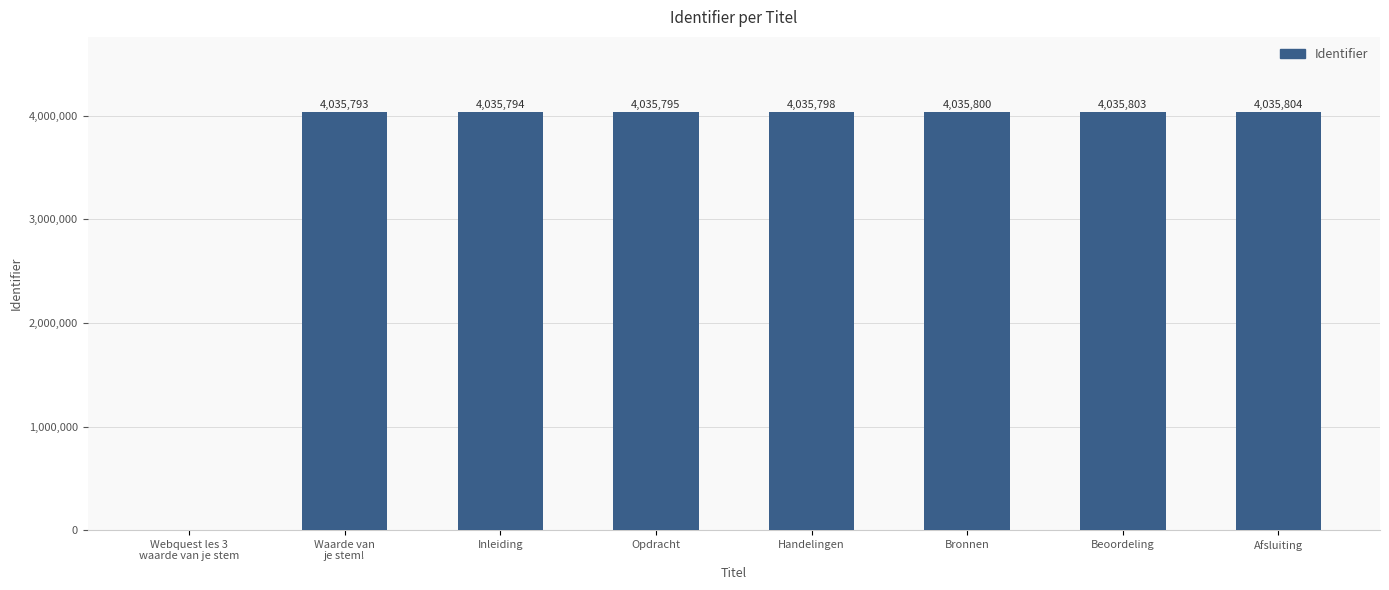

What is the approximate value at Handelingen?

4035798